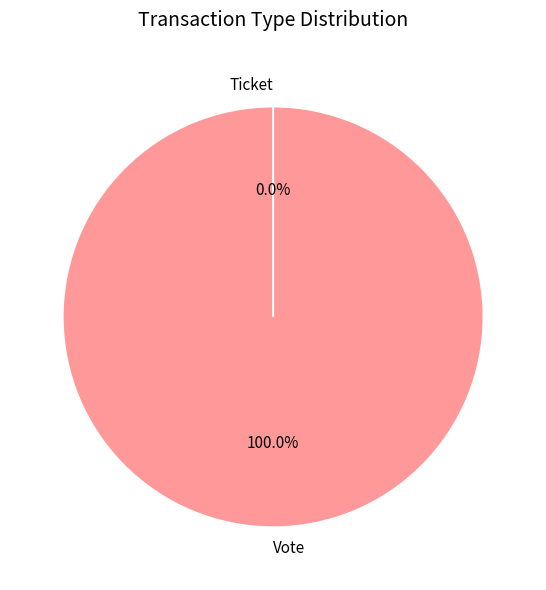

Which category has the smallest portion of the pie?

Ticket